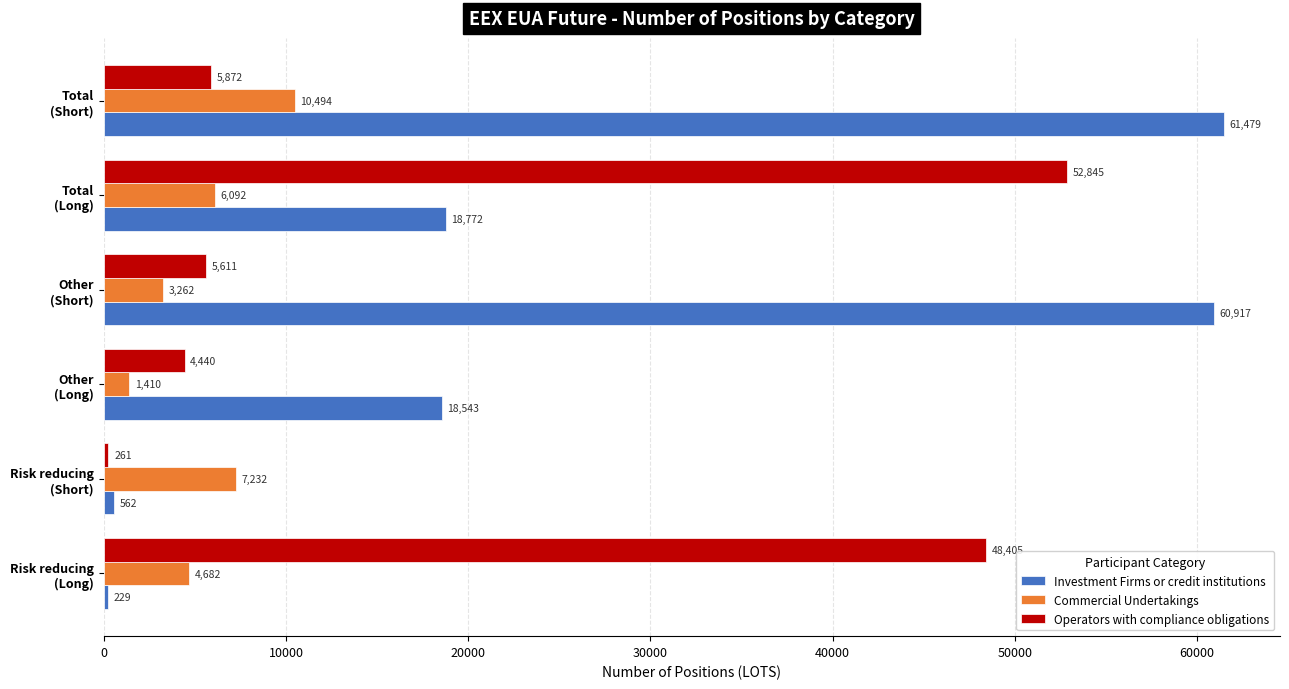

What is the difference between the maximum and minimum values in the Investment Firms or credit institutions series?

61250